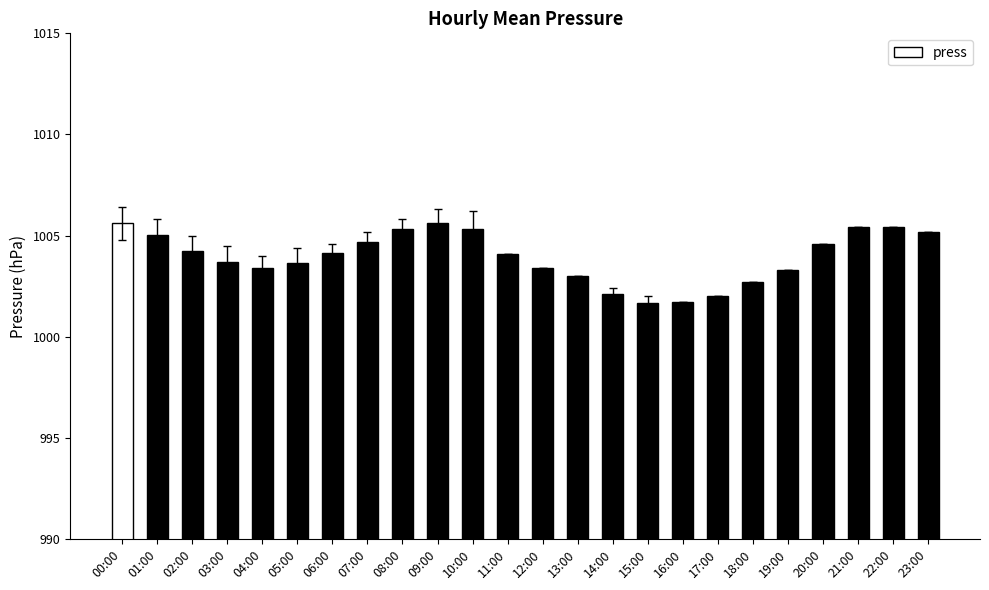

What is the average value?

1004.0